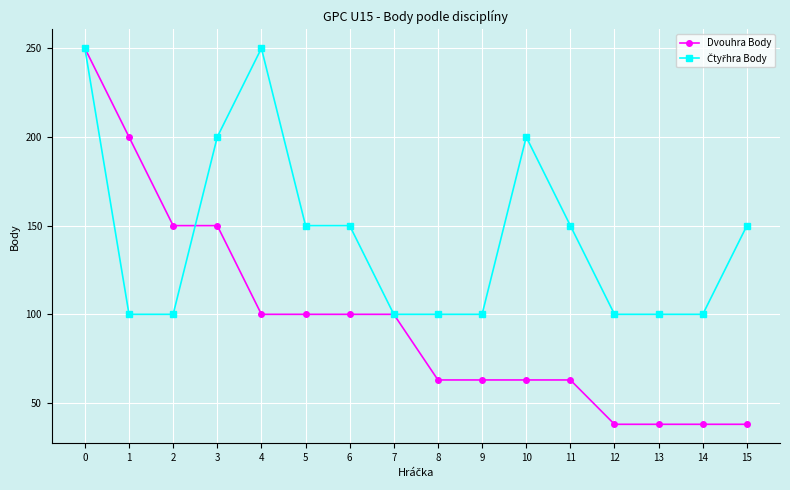

What is the total value across all series at 14?

138